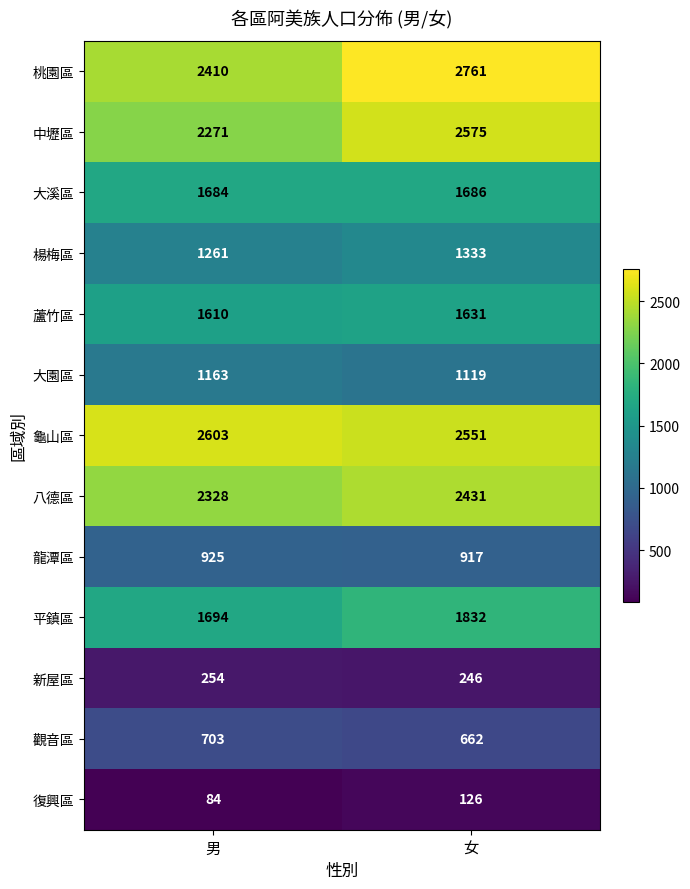

Rank the series at 男 from highest to lowest value.

龜山區, 桃園區, 八德區, 中壢區, 平鎮區, 大溪區, 蘆竹區, 楊梅區, 大園區, 龍潭區, 觀音區, 新屋區, 復興區